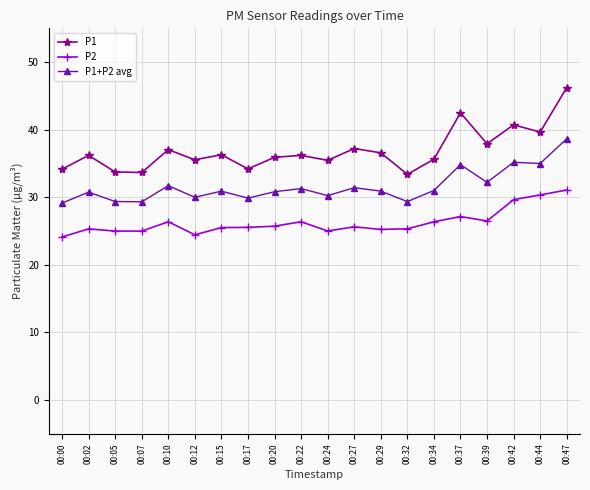

Which series has the widest spread of values?

P1